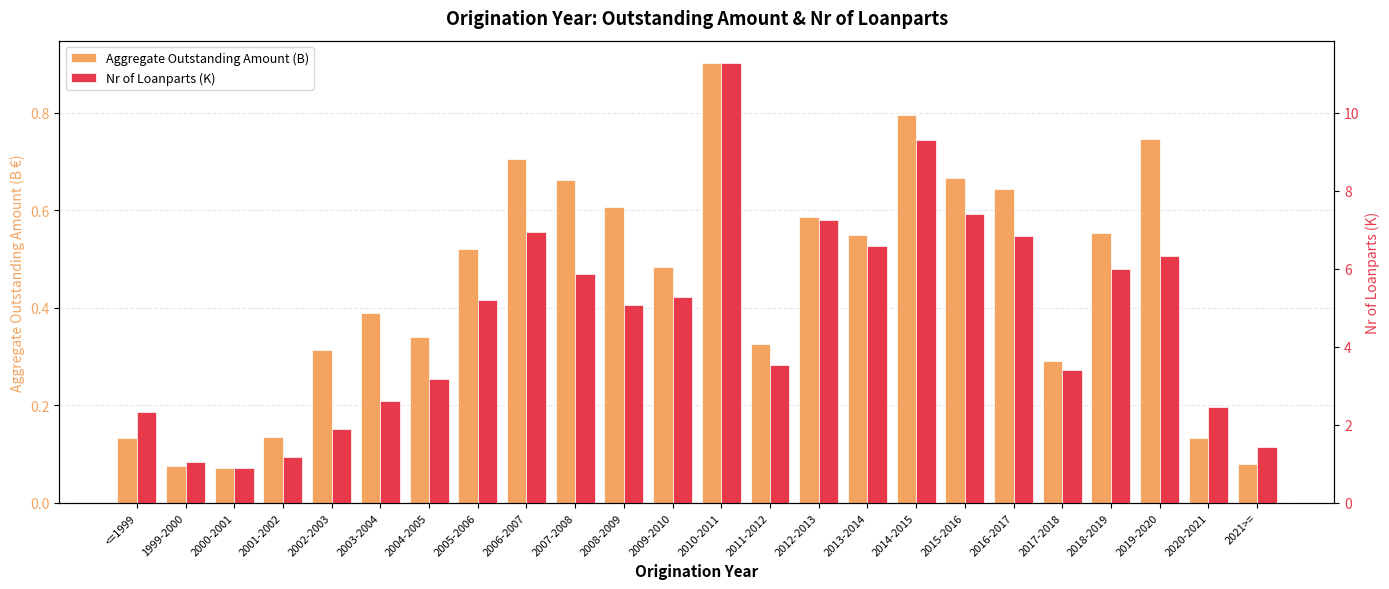

How many bars are there in total?

48